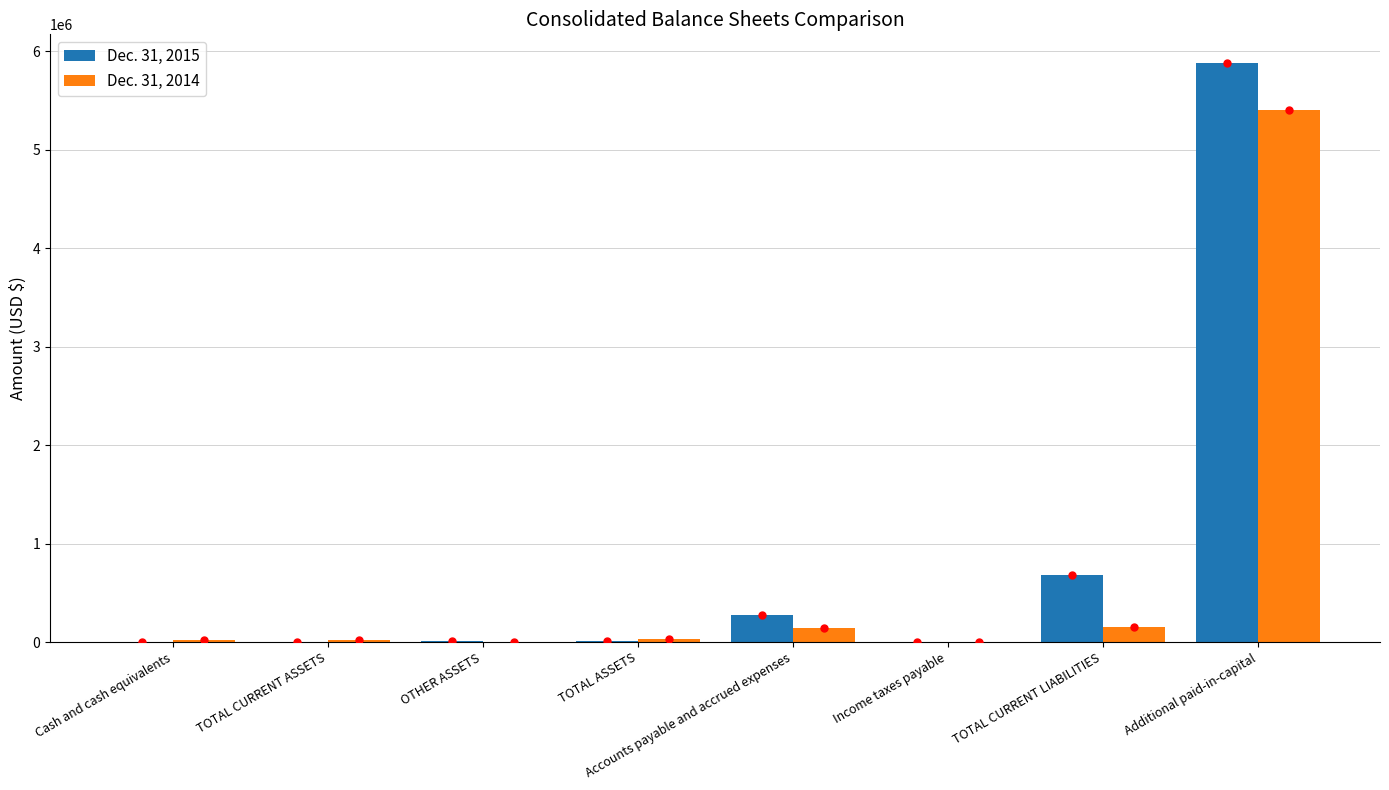

At which category is the sum across all series the highest?

Additional paid-in-capital